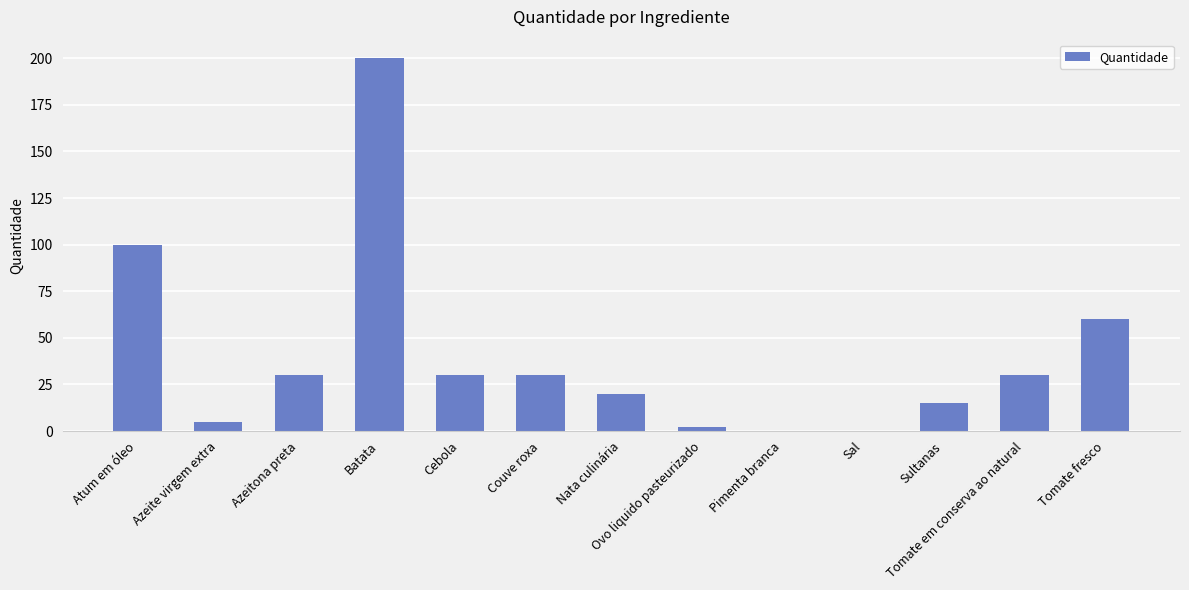

Which category has the highest value across all series?

Batata